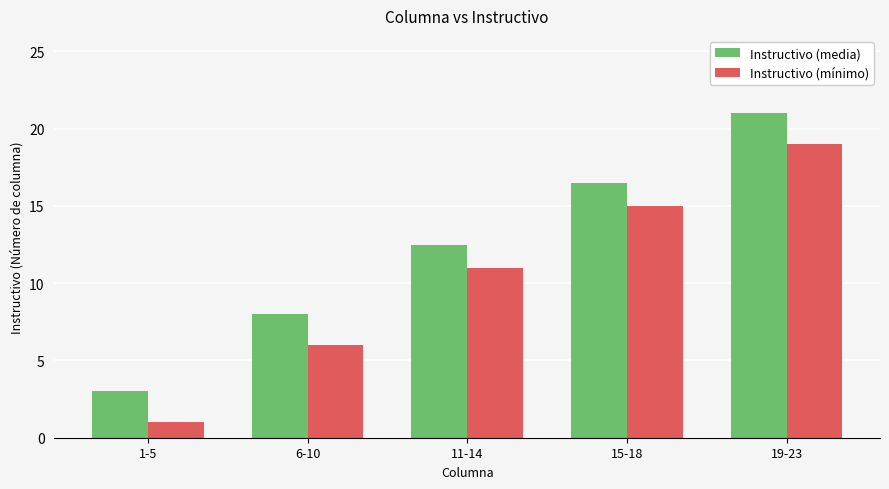

Is the value of Instructivo (media) at 1-5 greater than the value of Instructivo (mínimo) at 19-23?

No